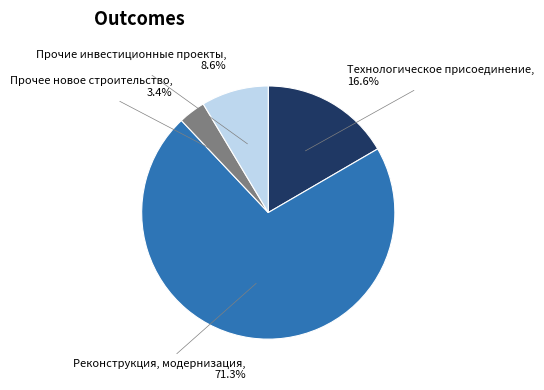

To the nearest percent, what is the average slice percentage?

25%